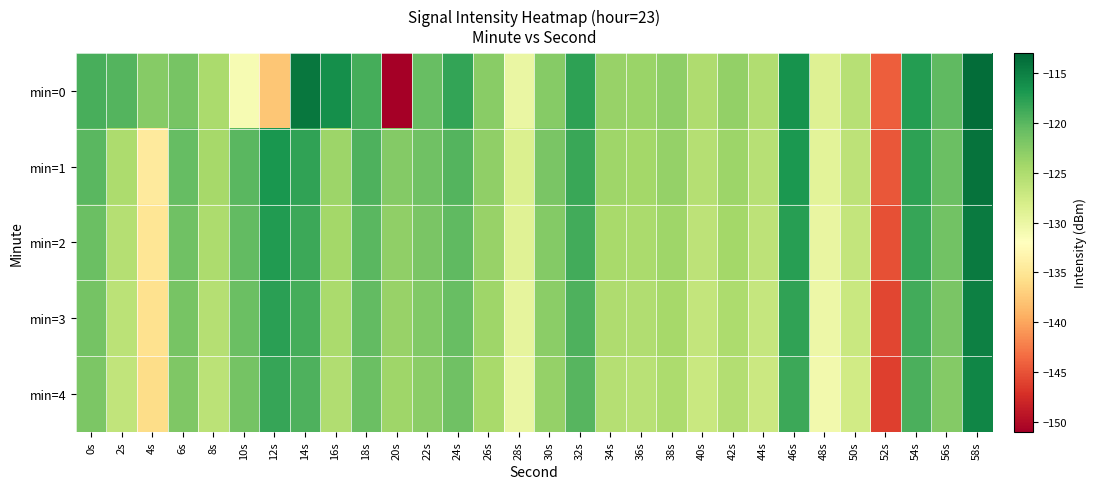

What is the greatest value displayed?

-113.5